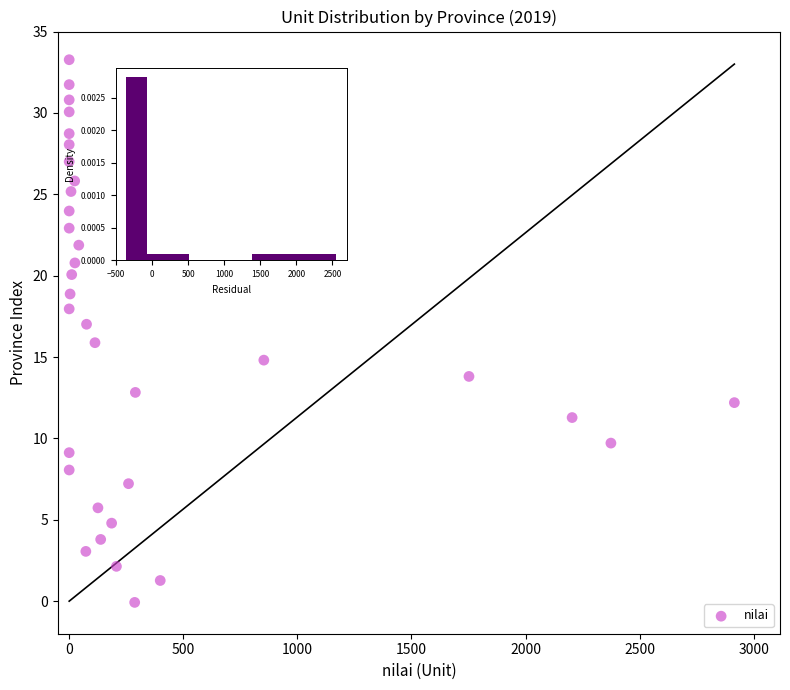

What is the range of Y values (max minus min)?

33.3